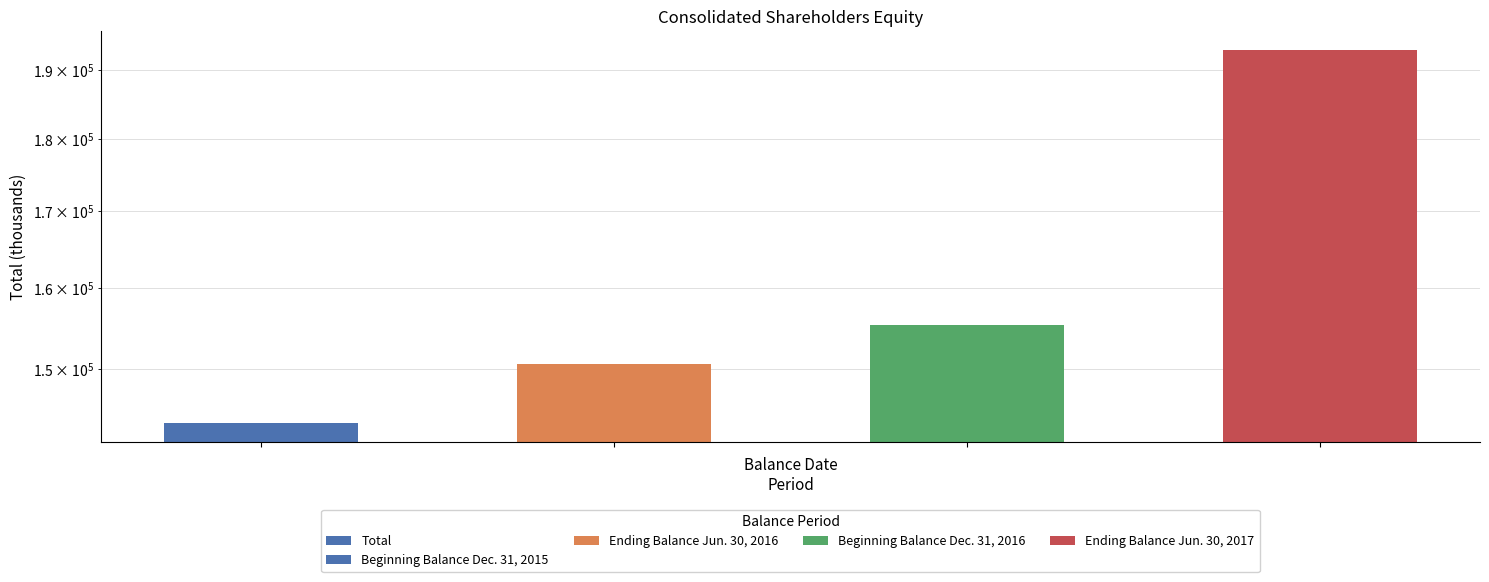

Where does the data first go above 155360?

3